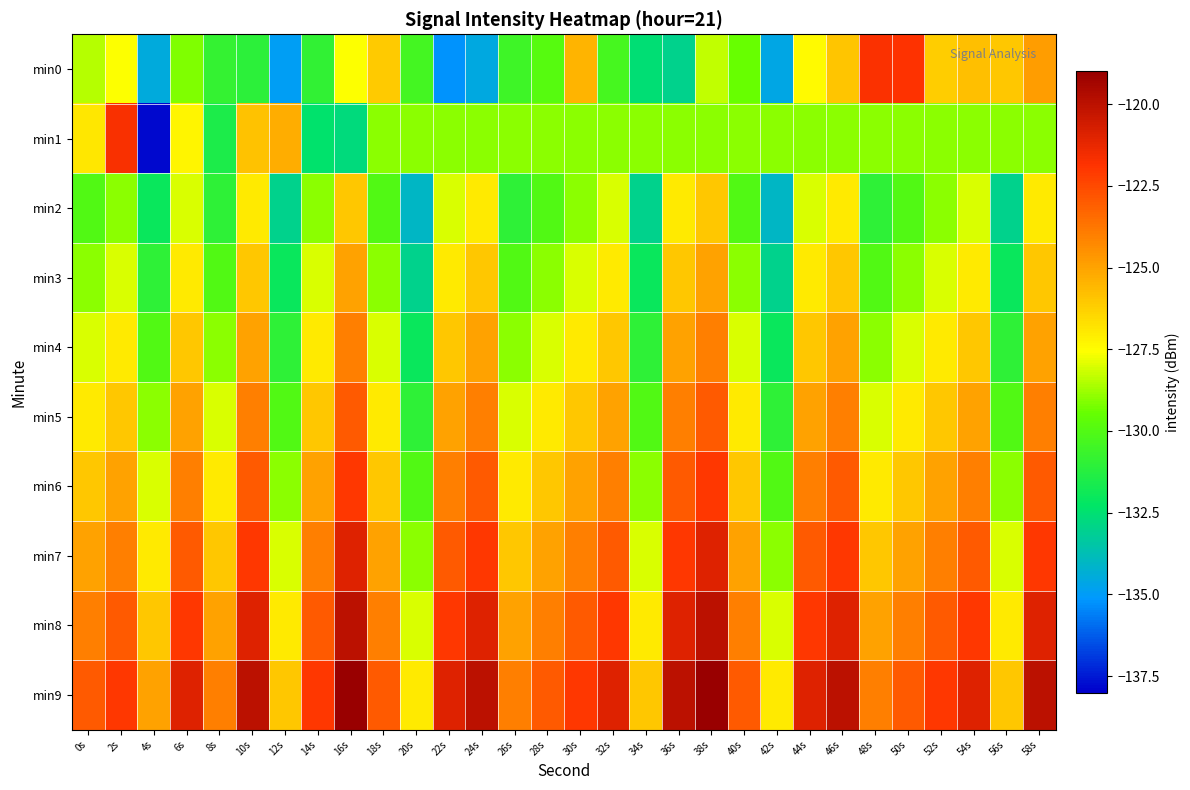

How many distinct data groups are displayed?

10